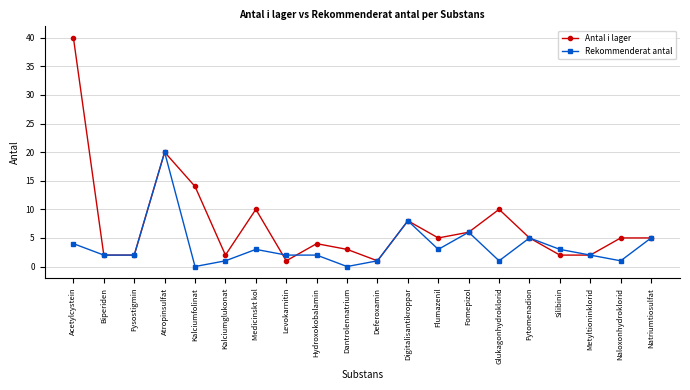

What is the difference between the Rekommenderat antal values at Hydroxokobalamin and Digitalisantikroppar?

6